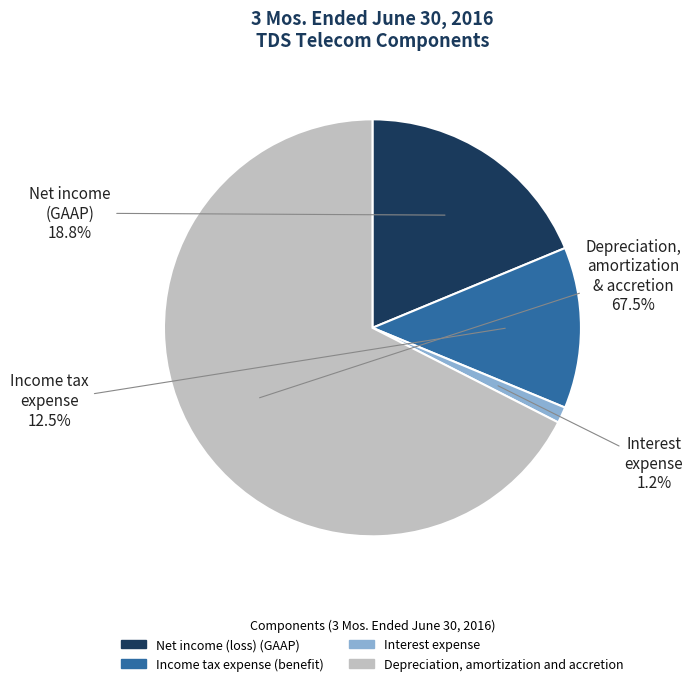

Is it true that Net income (loss) (GAAP) is 19% of the pie?

True